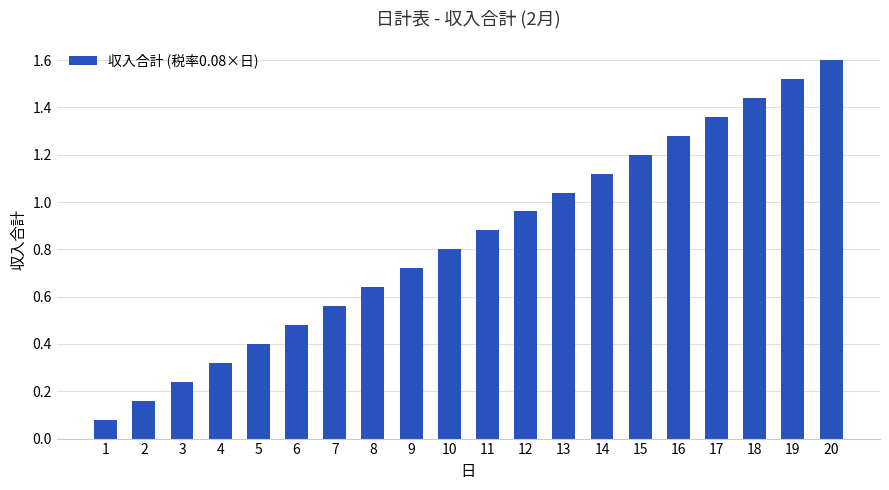

What is the average value?

0.8